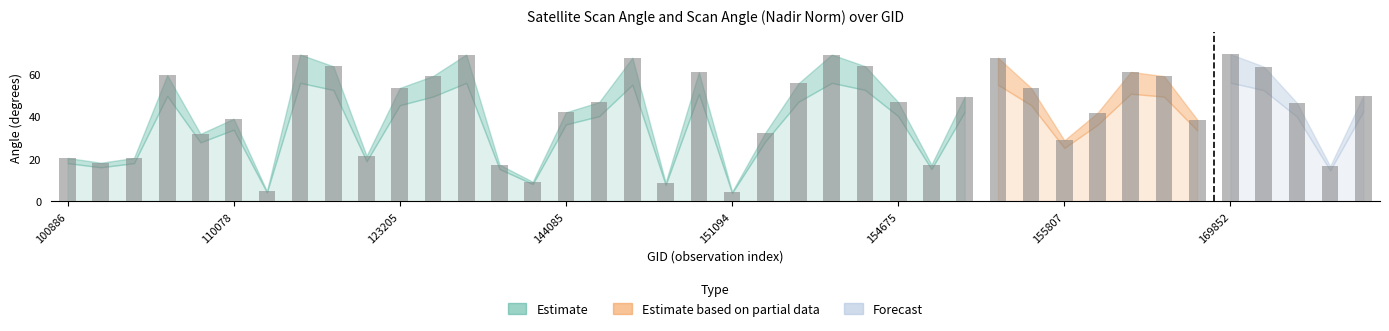

At which category does the chart reach its peak across all series?

169852